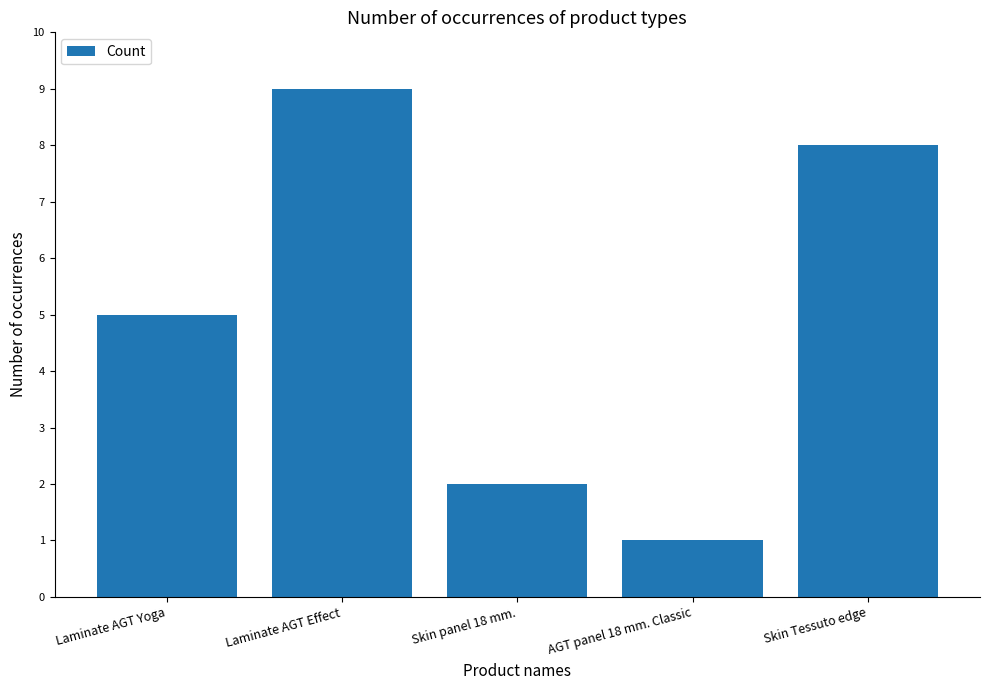

What is the smallest value displayed?

1